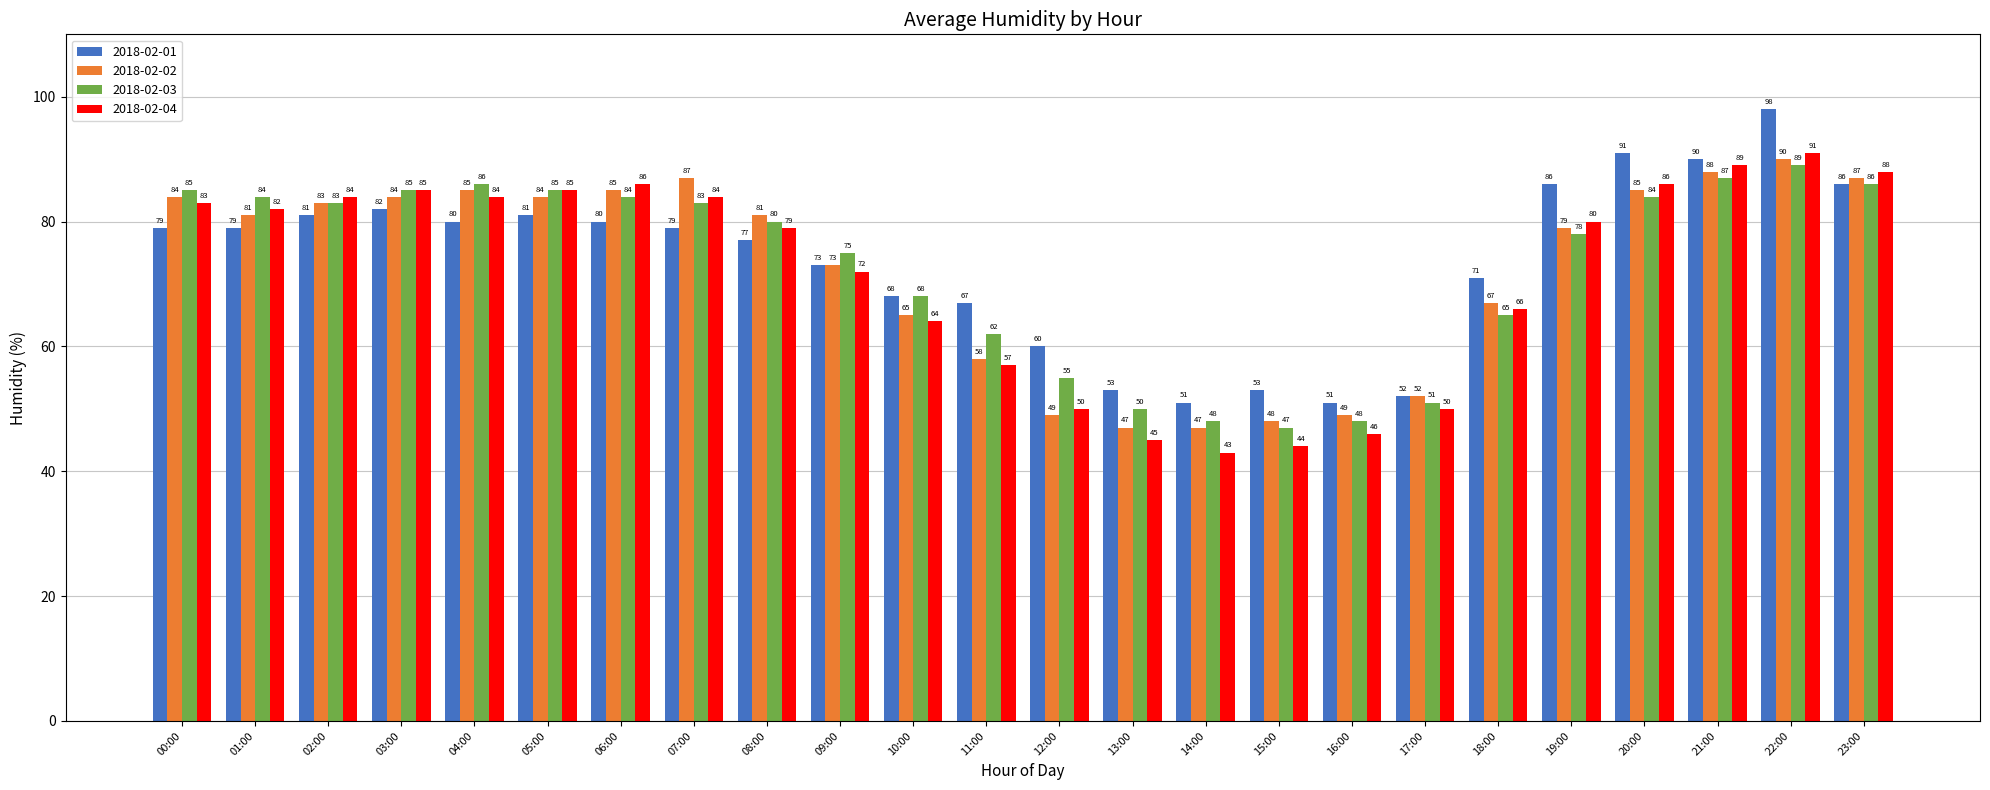

Is the value of 2018-02-01 at 18:00 greater than the value of 2018-02-04 at 06:00?

No